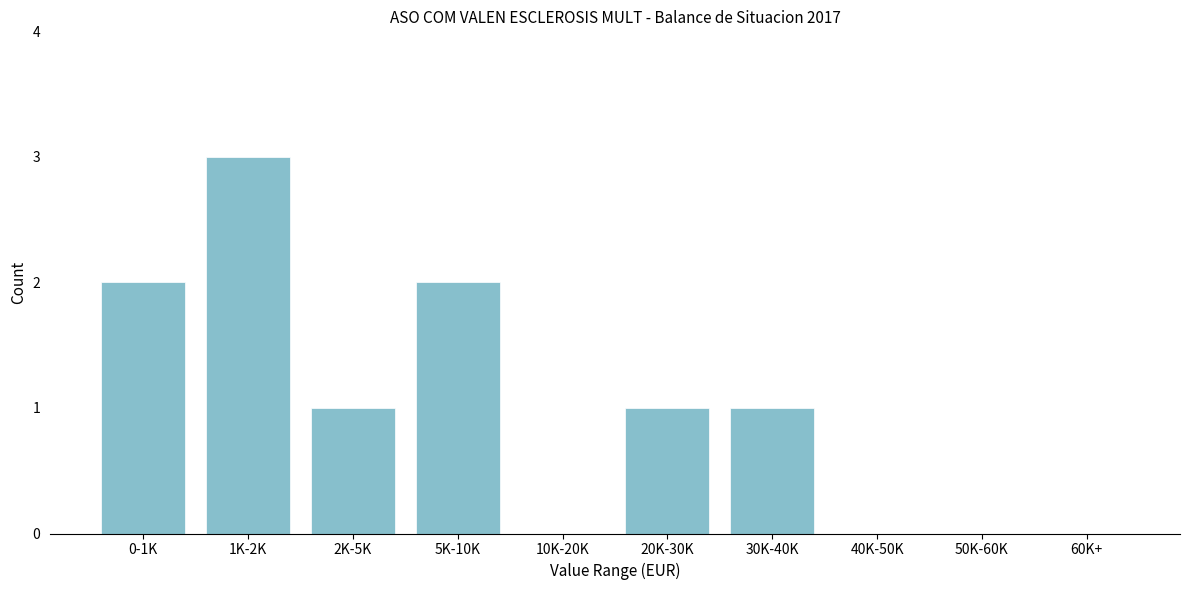

What is the sum of all values?

10